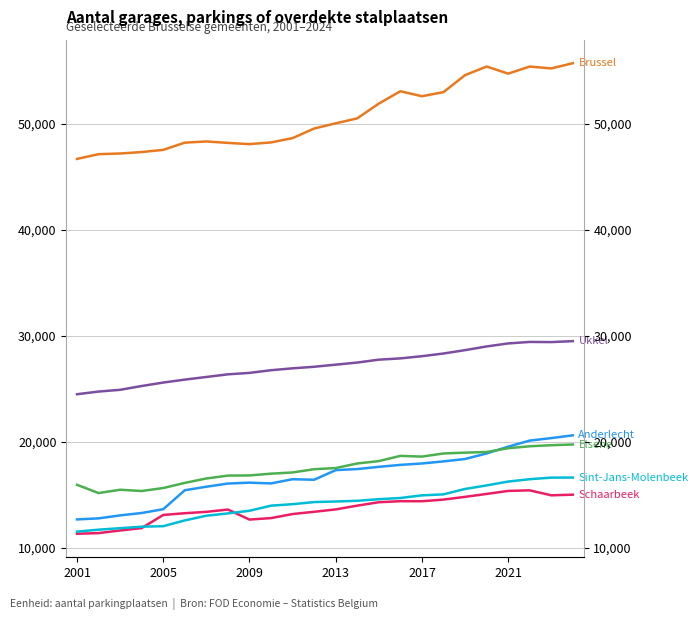

What is the average value of the Schaarbeek series?

13634